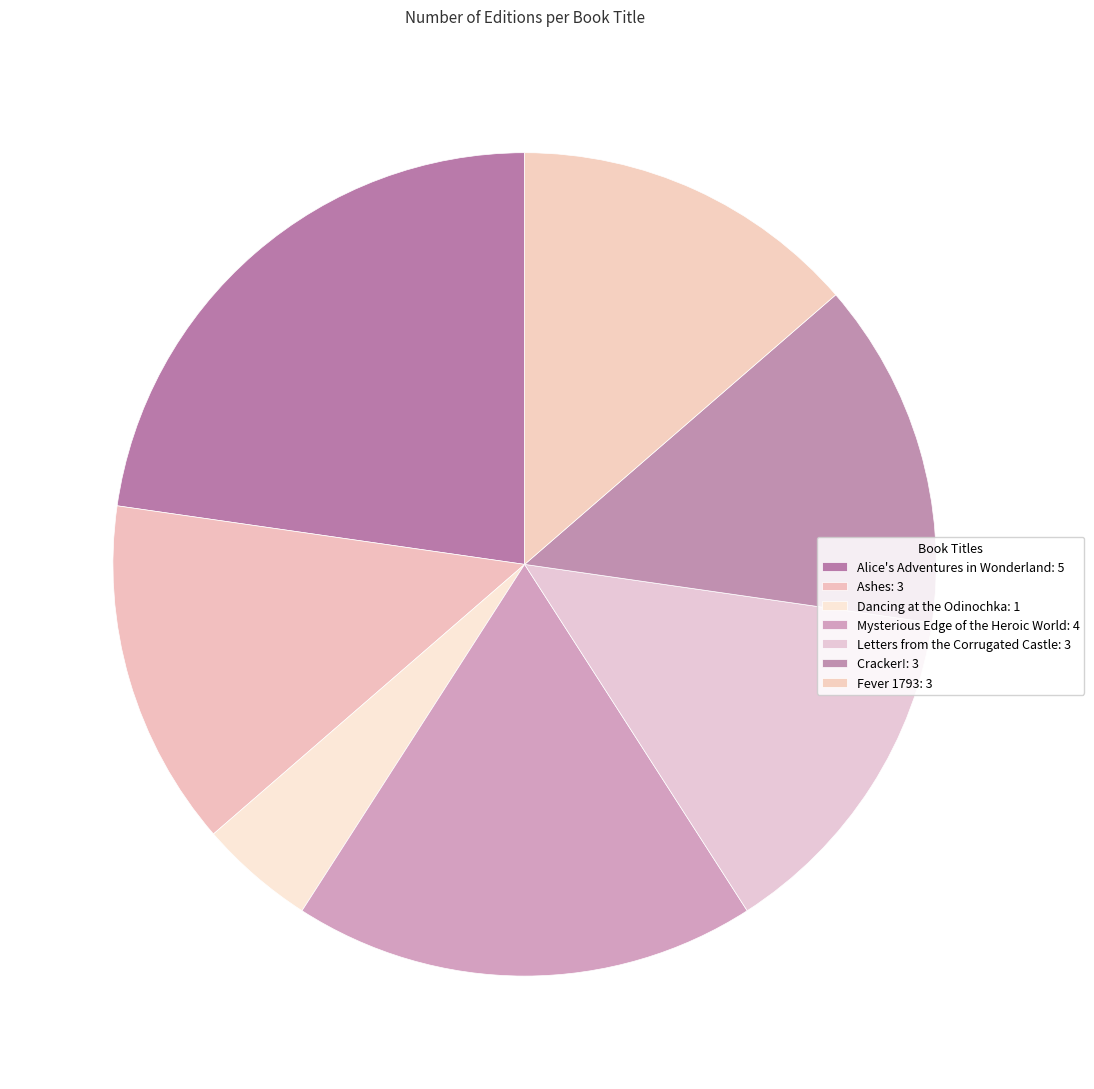

Which slice is the smallest?

Dancing at the Odinochka